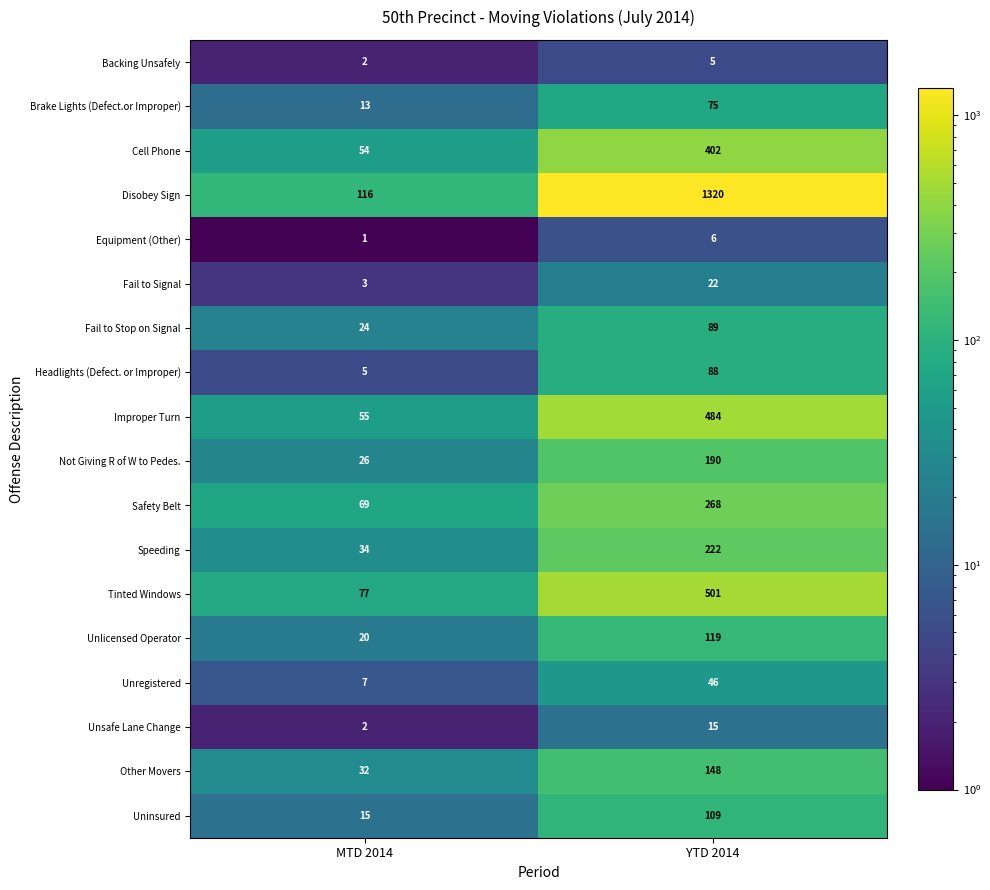

What is the maximum value shown in the chart?

1320